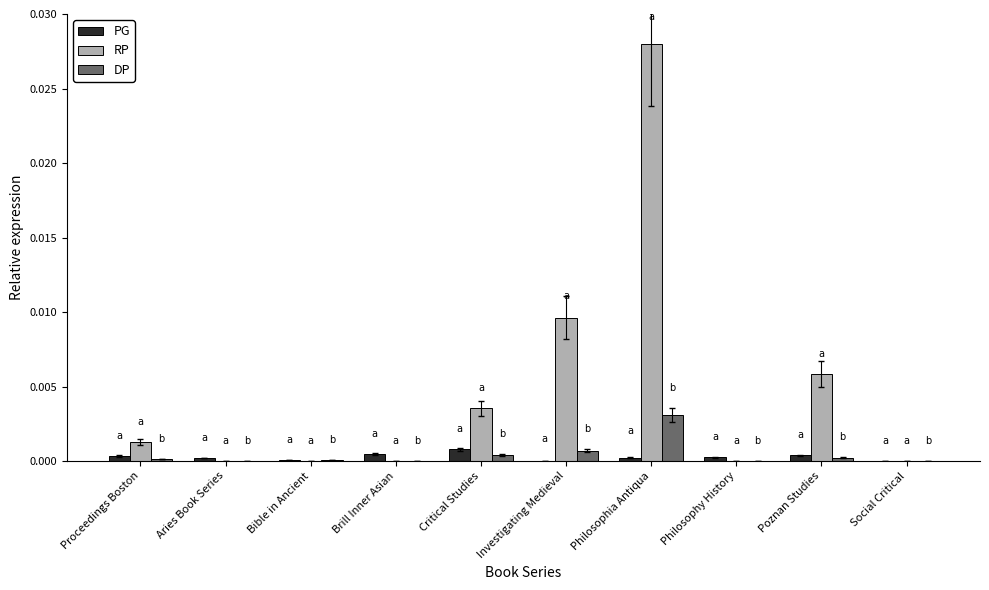

Is it true that DP equals 0.0 at Social Critical?

True